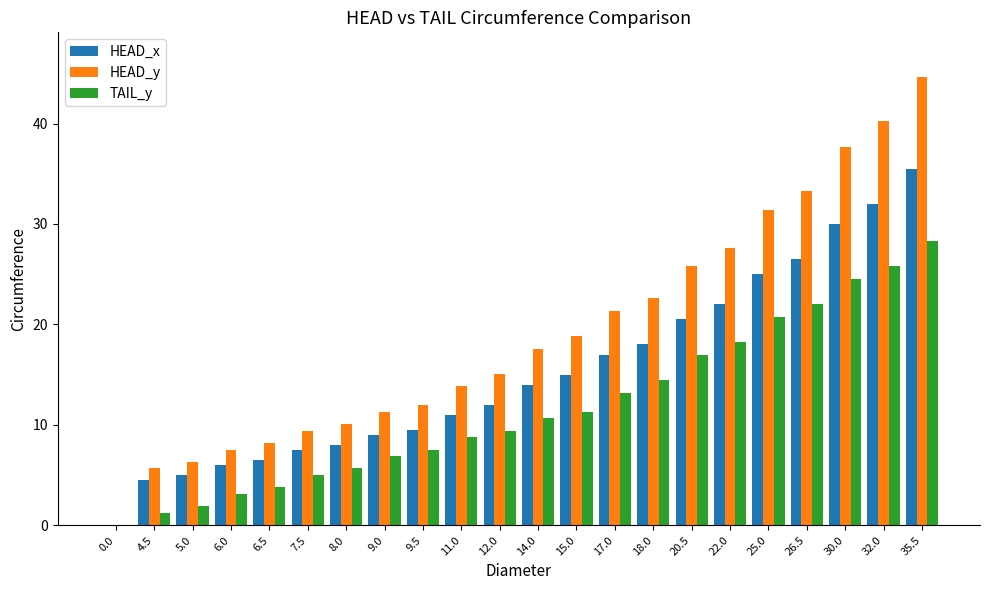

At which label does HEAD_y reach its peak?

35.5